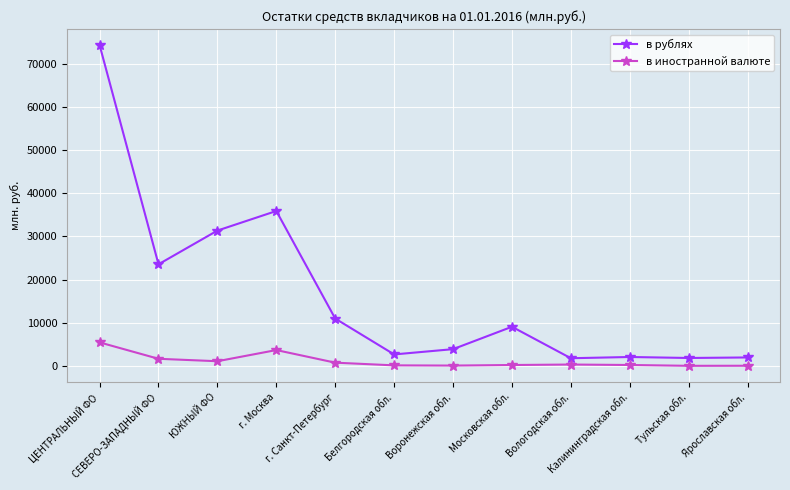

What is the sum of all в иностранной валюте values?

14048